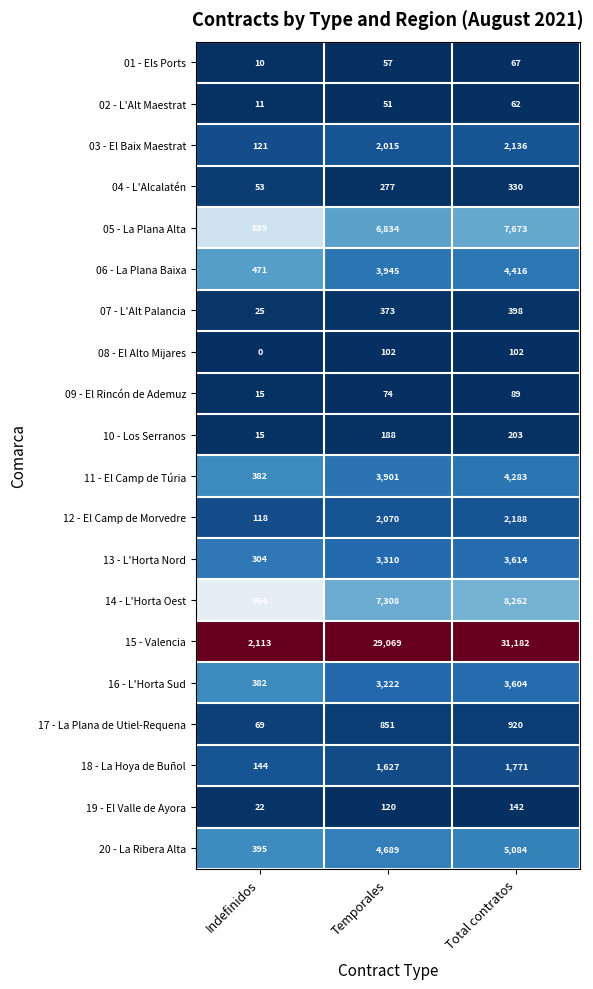

At which category is the sum across all series the highest?

Total contratos